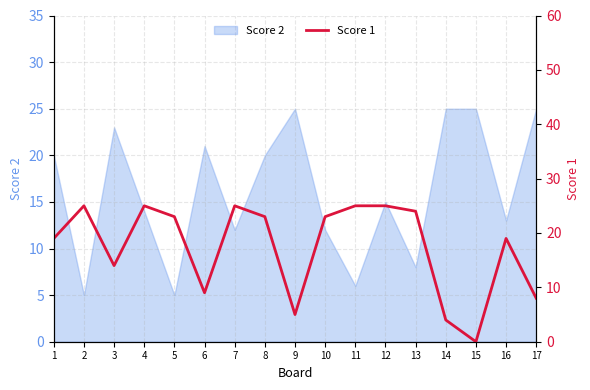

How many points are lower than both their immediate neighbors (excluding endpoints)?

4